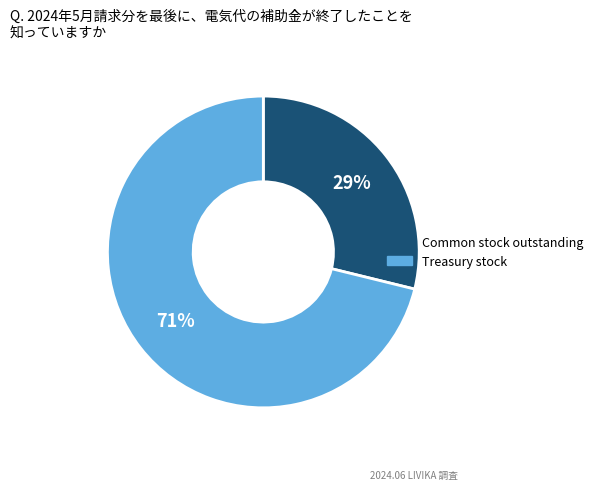

Is there a majority slice in this chart?

Yes